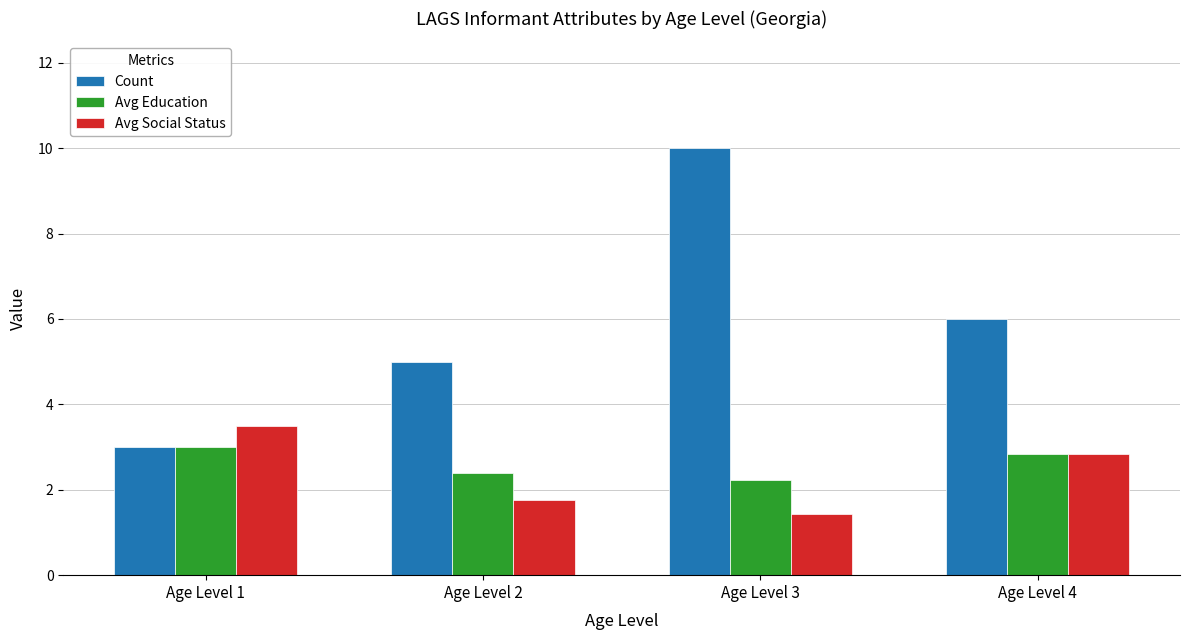

How many data points does each series have?

4